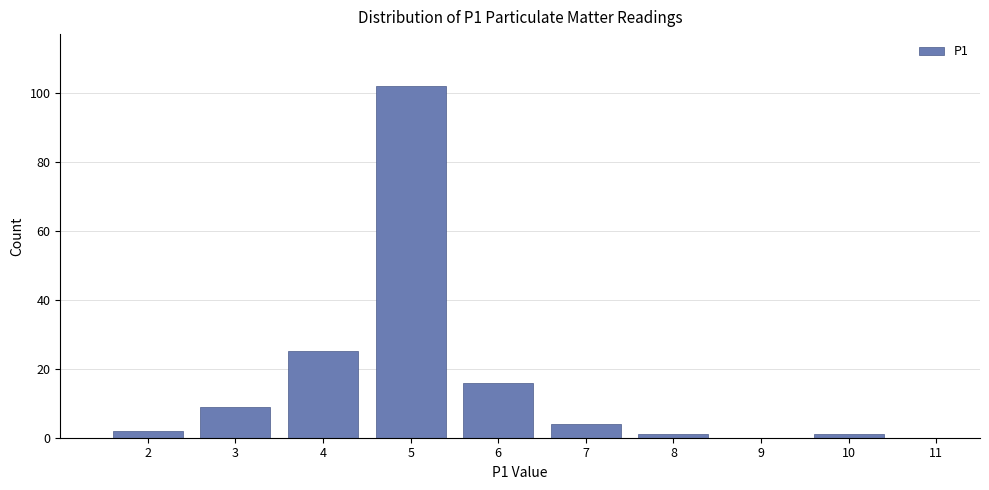

Reading left to right, list every bar in this chart as the range it spans on the x-axis followed by its height. The values are not printed on the chart, so give them approximately, as read against the axis.

1.5 to 2.5: 2
2.5 to 3.5: 10
3.5 to 4.5: 26
4.5 to 5.5: 102
5.5 to 6.5: 16
6.5 to 7.5: 4
7.5 to 8.5: under 2
8.5 to 9.5: 0
9.5 to 10.5: under 2